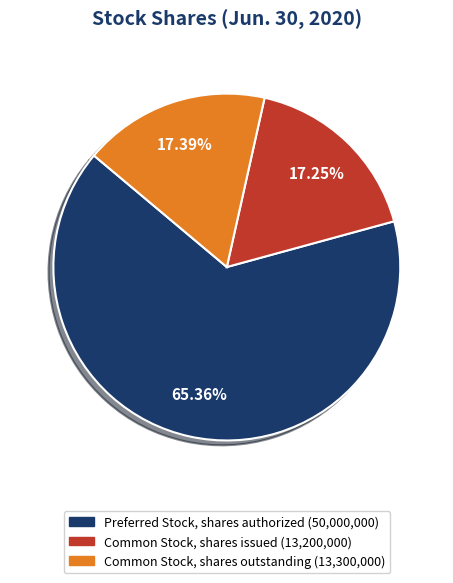

How many segments does this pie chart have?

3